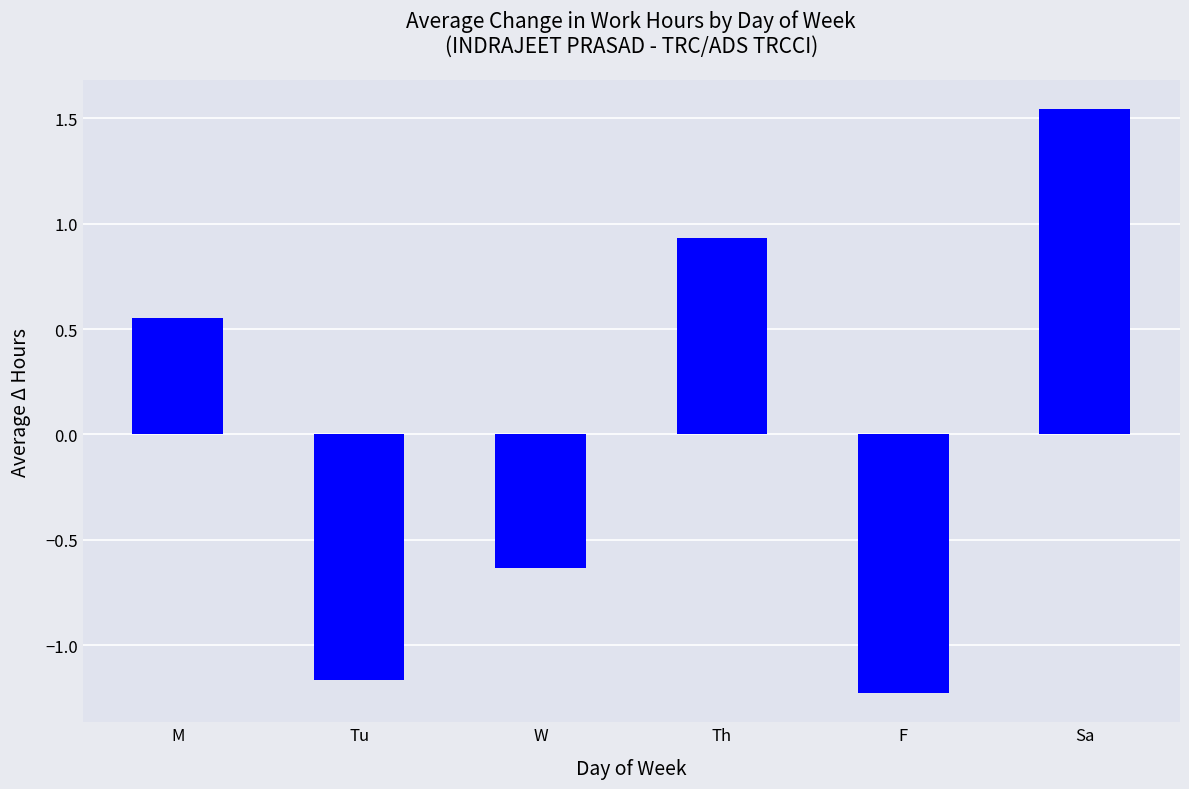

List the labels in order of value, largest first.

Sa, Th, M, W, Tu, F